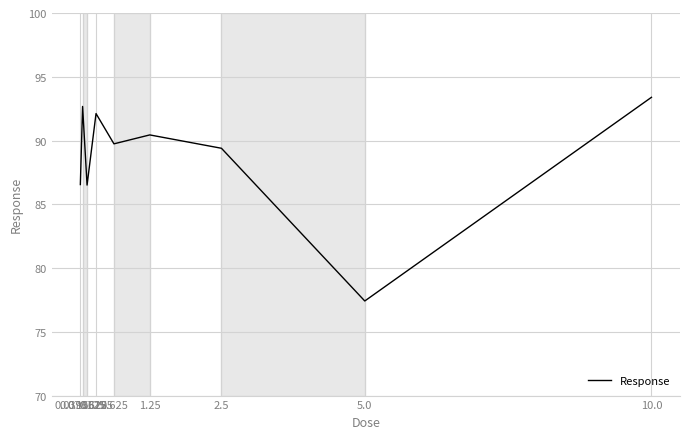

What is the minimum value shown in the chart?

77.4